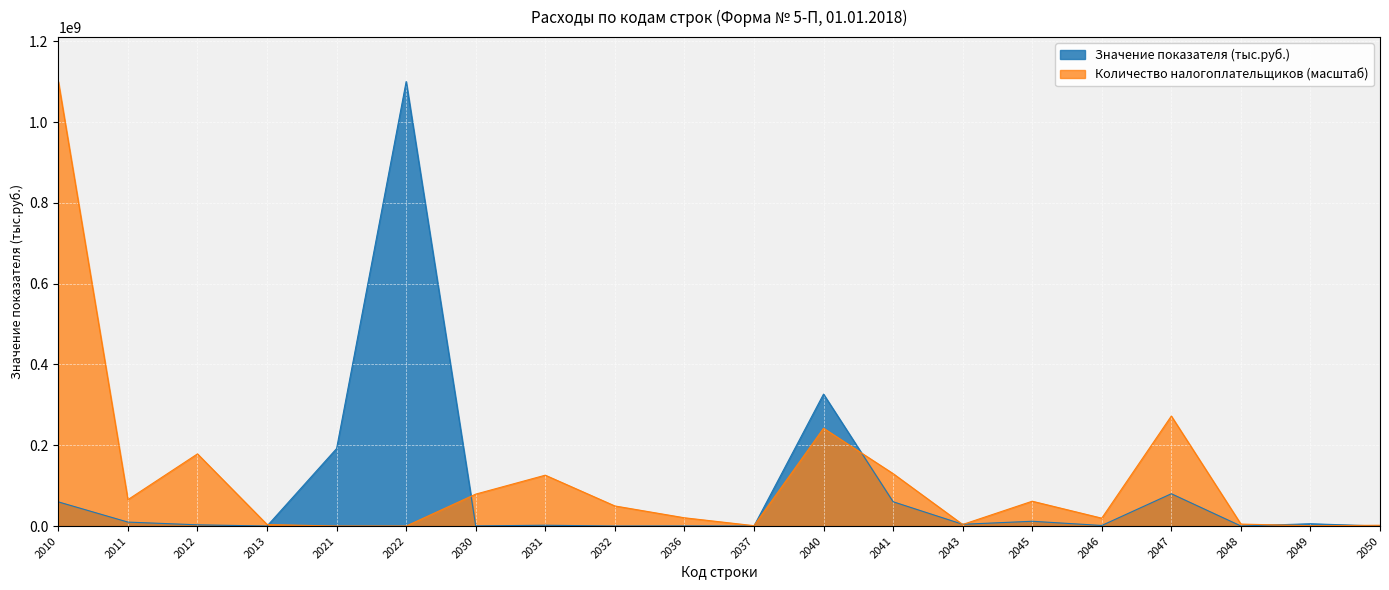

Rank the series by their maximum value, from lowest to highest.

Значение показателя (тыс.руб.), Количество налогоплательщиков